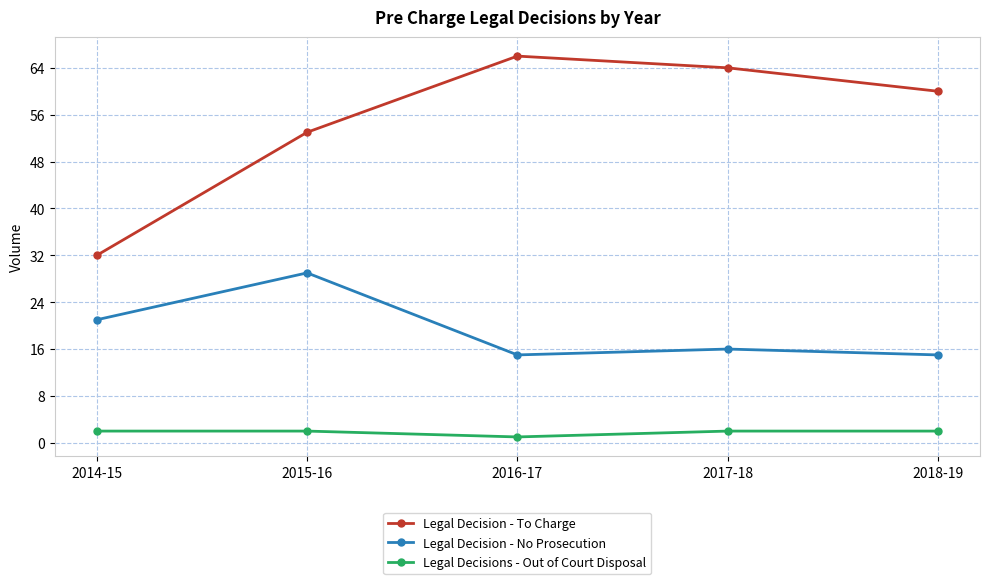

The Legal Decision - No Prosecution series shows 13 at 2015-16. True or false?

False